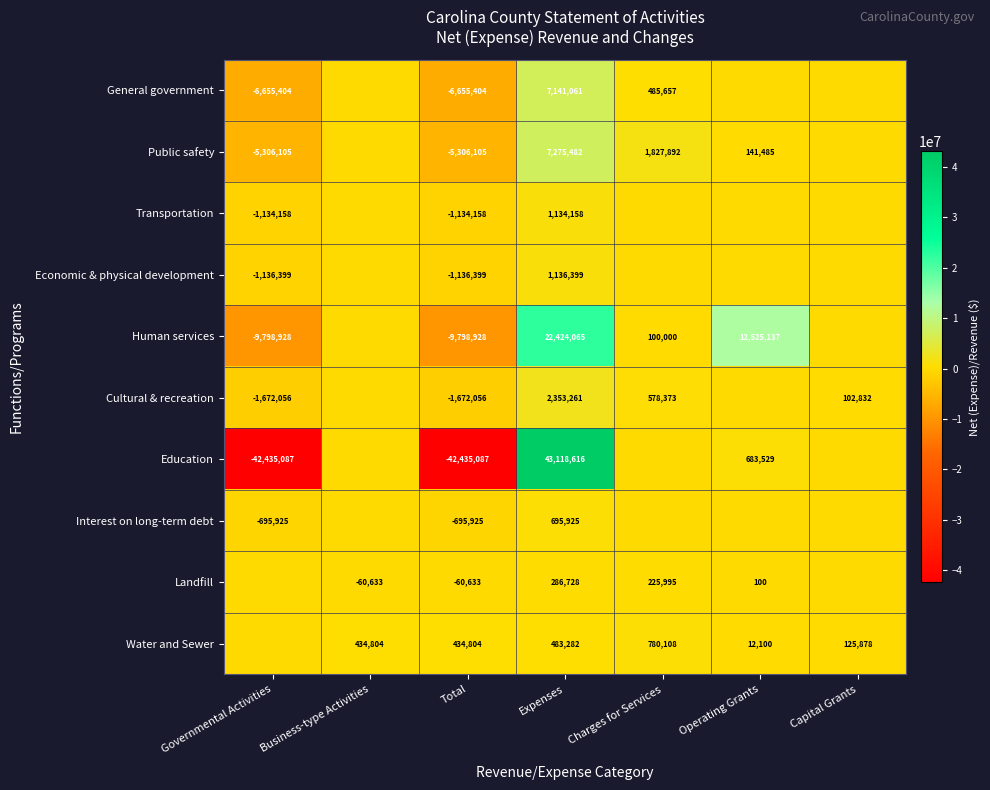

At which category is the sum across all series the highest?

Expenses